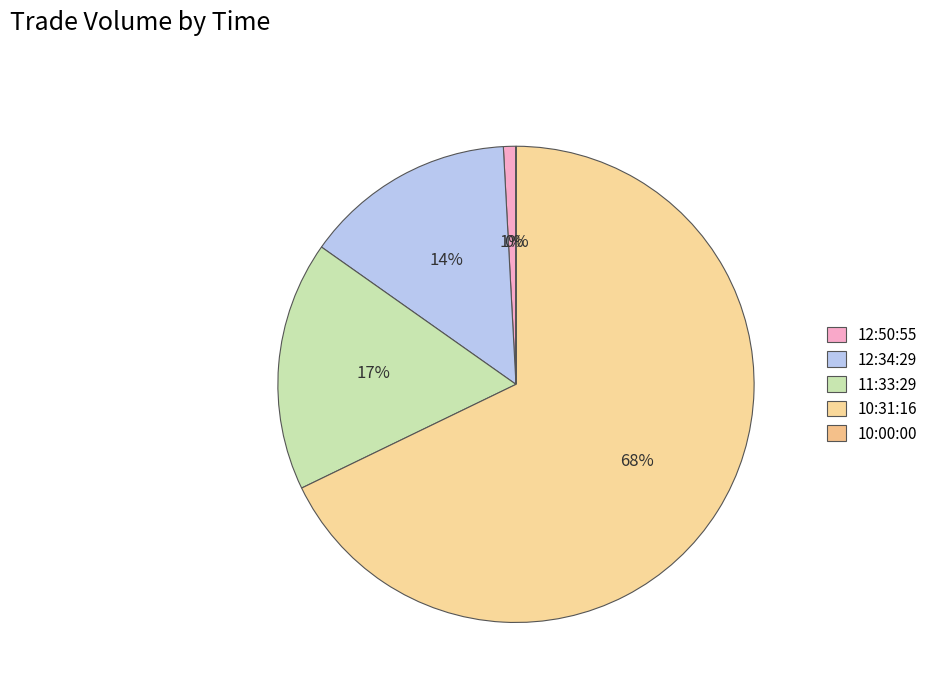

What portion of the pie excludes 10:00:00?

100.0%